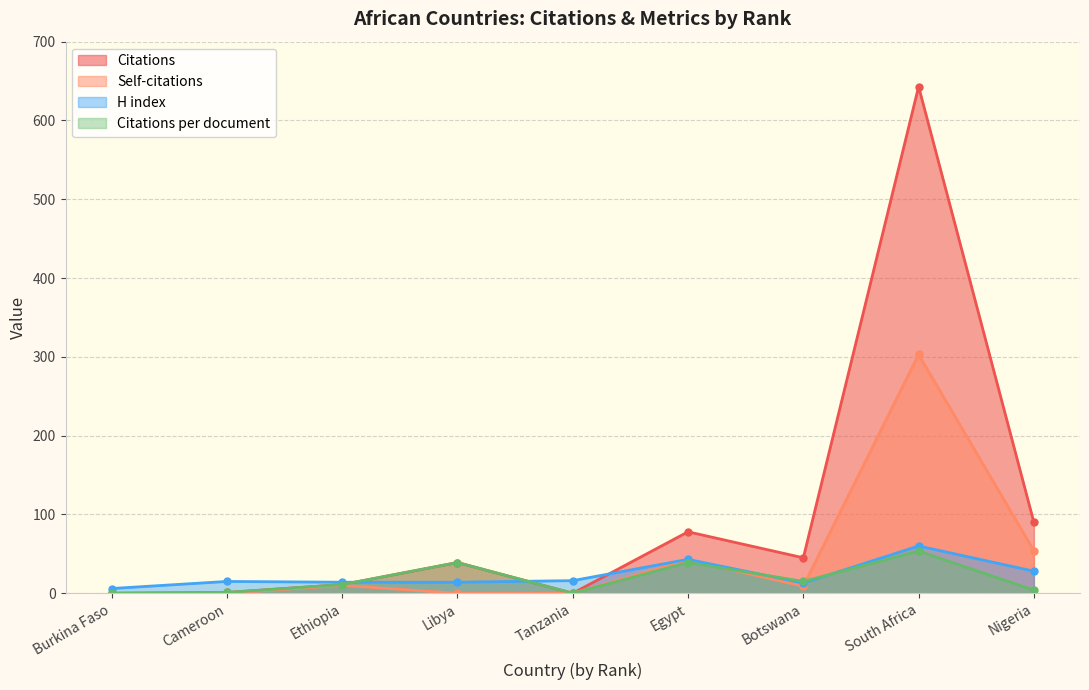

Between Nigeria and South Africa, which is larger?

South Africa